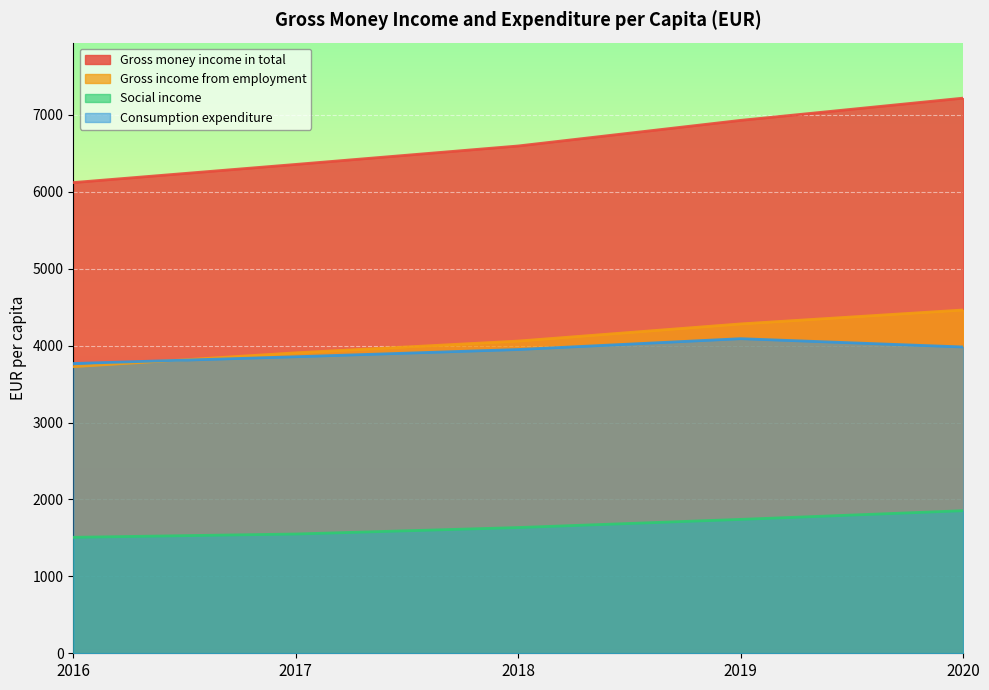

In Consumption expenditure, how many points are higher than both neighbors (excluding endpoints)?

1